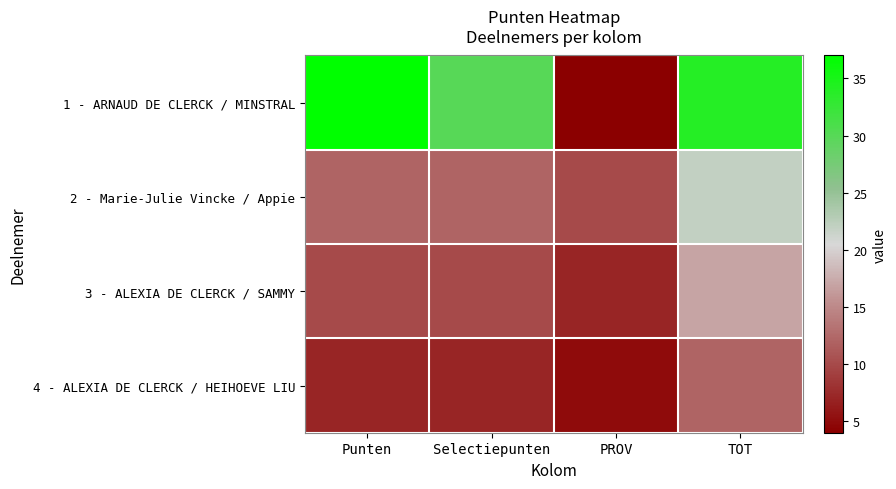

Rank the series by their maximum value, from lowest to highest.

4 - ALEXIA DE CLERCK / HEIHOEVE LIU, 3 - ALEXIA DE CLERCK / SAMMY, 2 - Marie-Julie Vincke / Appie, 1 - ARNAUD DE CLERCK / MINSTRAL